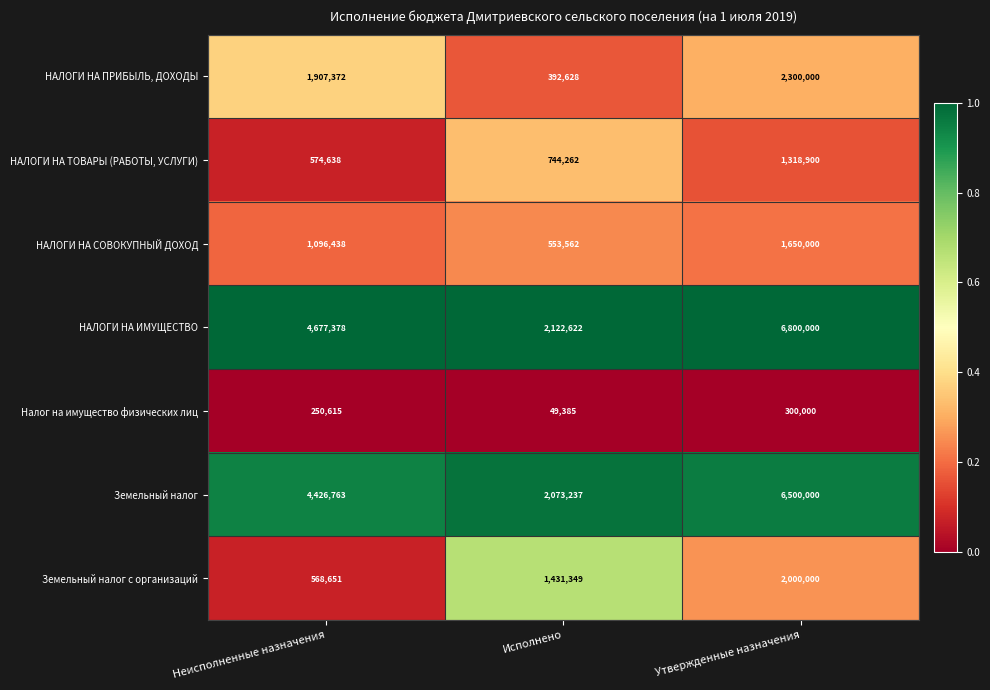

What value does the Налог на имущество физических лиц series have at Исполнено?

49385